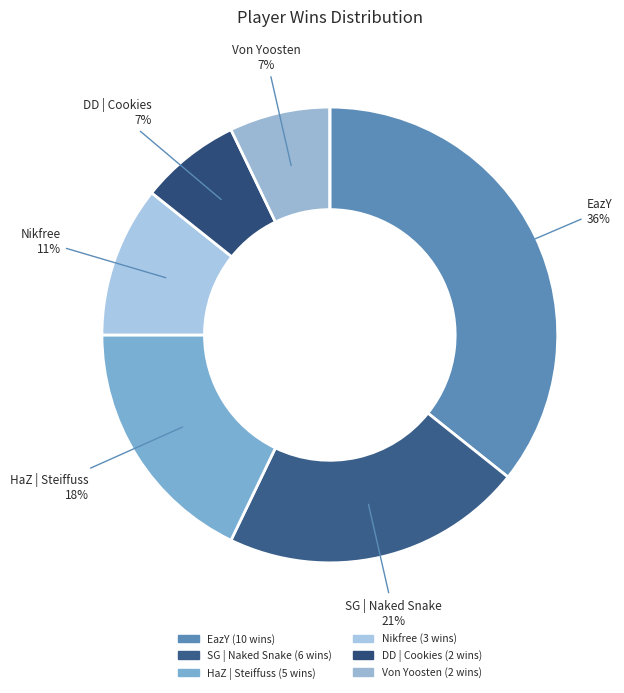

Is there any slice that represents more than half of the pie?

No